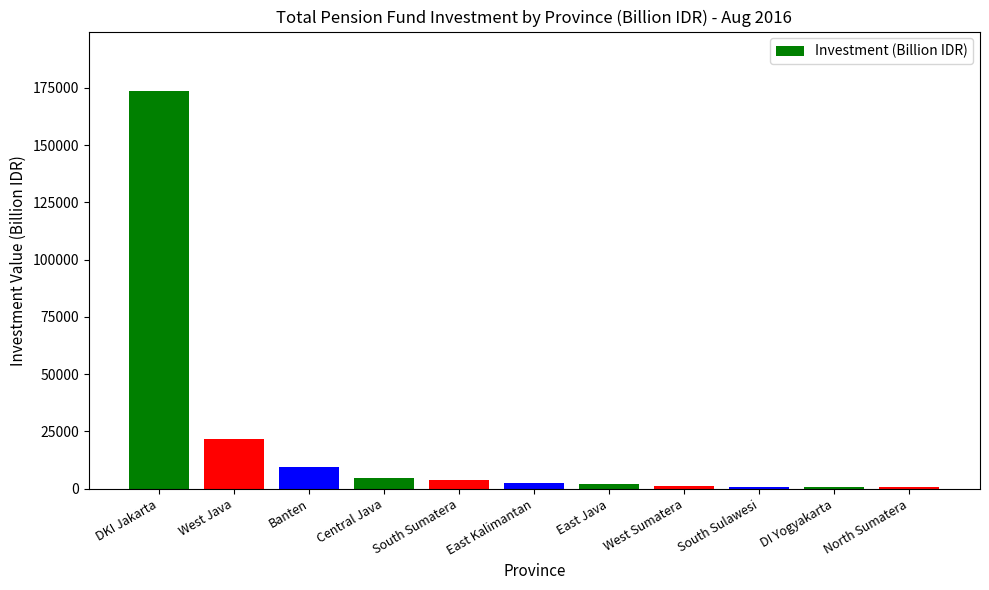

What is the difference between the maximum and second lowest values?

172721.7